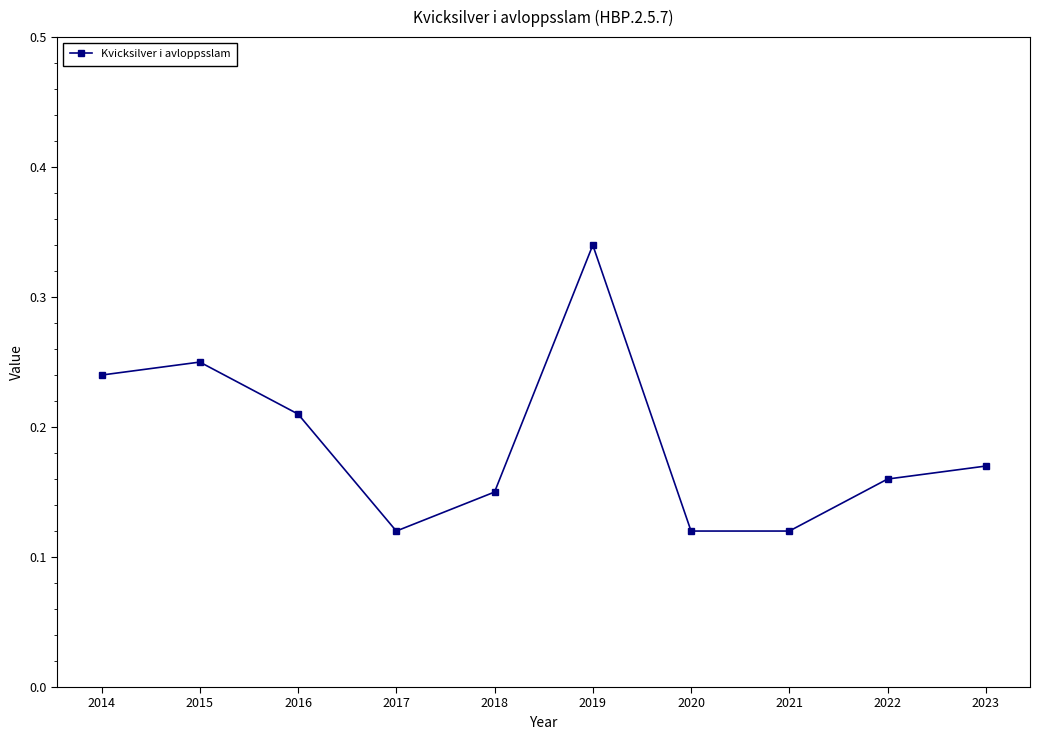

What is the sum of the values at 2014 and 2020?

0.4